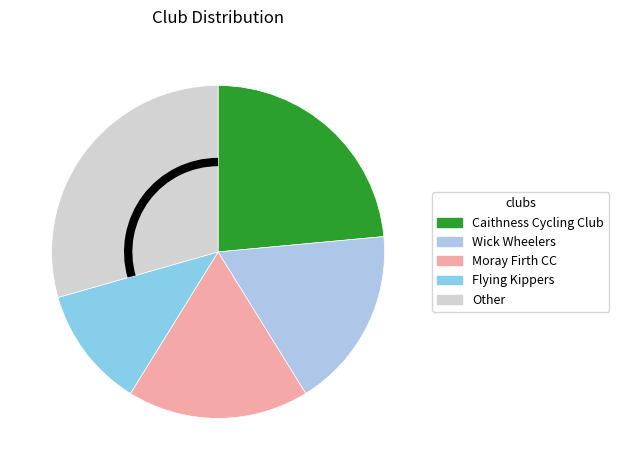

Which slice is the largest?

Other